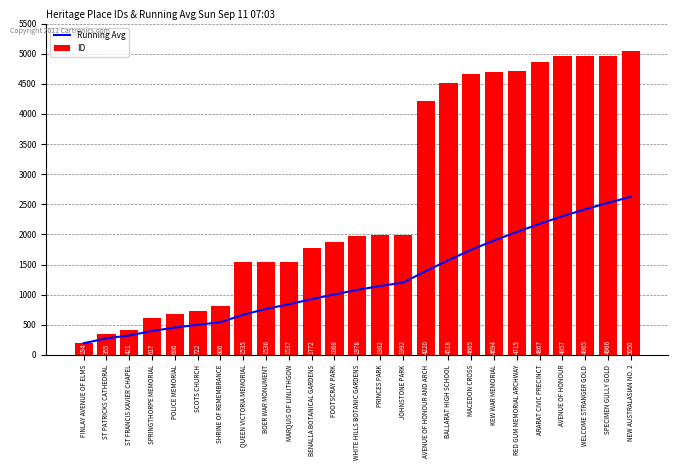

What is the difference between the ID values at AVENUE OF HONOUR AND ARCH and ST PATRICKS CATHEDRAL?

3865